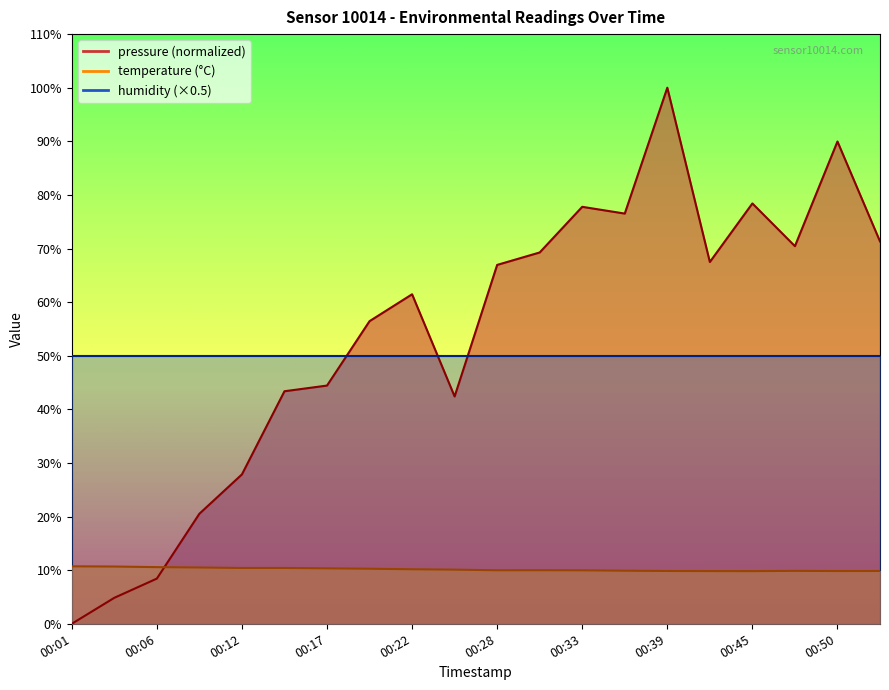

In temperature, how many points are lower than both neighbors (excluding endpoints)?

3